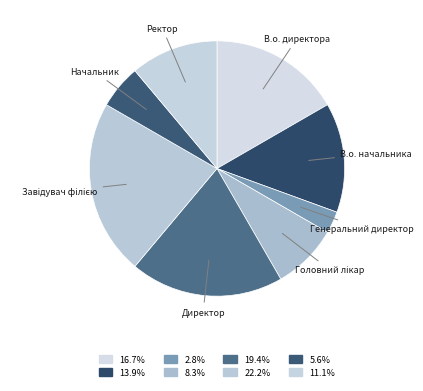

Combined, do Начальник and В.о. директора account for over 50%?

No